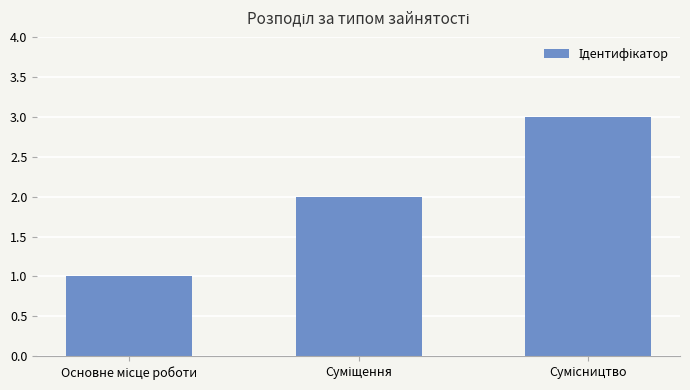

What is the sum of all values?

6